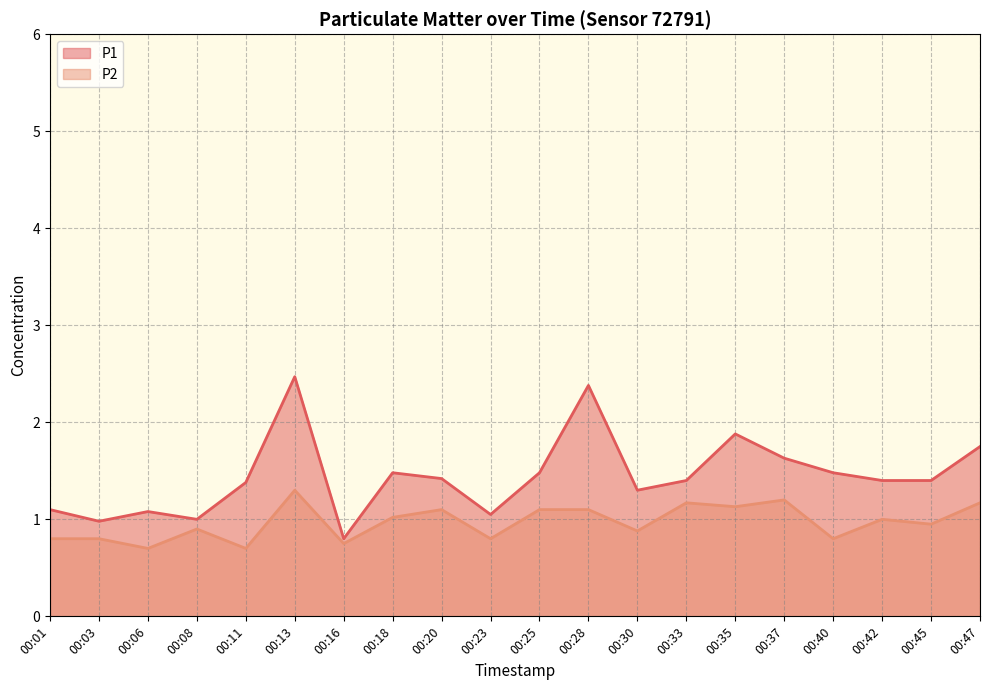

Which series changed the most between 00:11 and 00:20?

P2